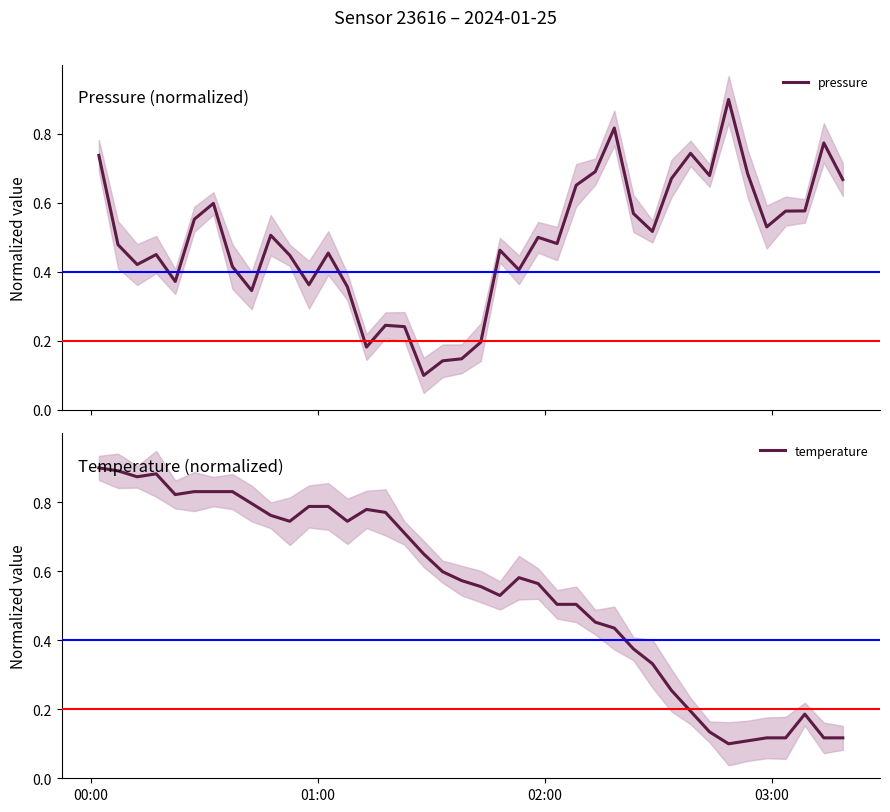

What is the maximum value for pressure?

0.9